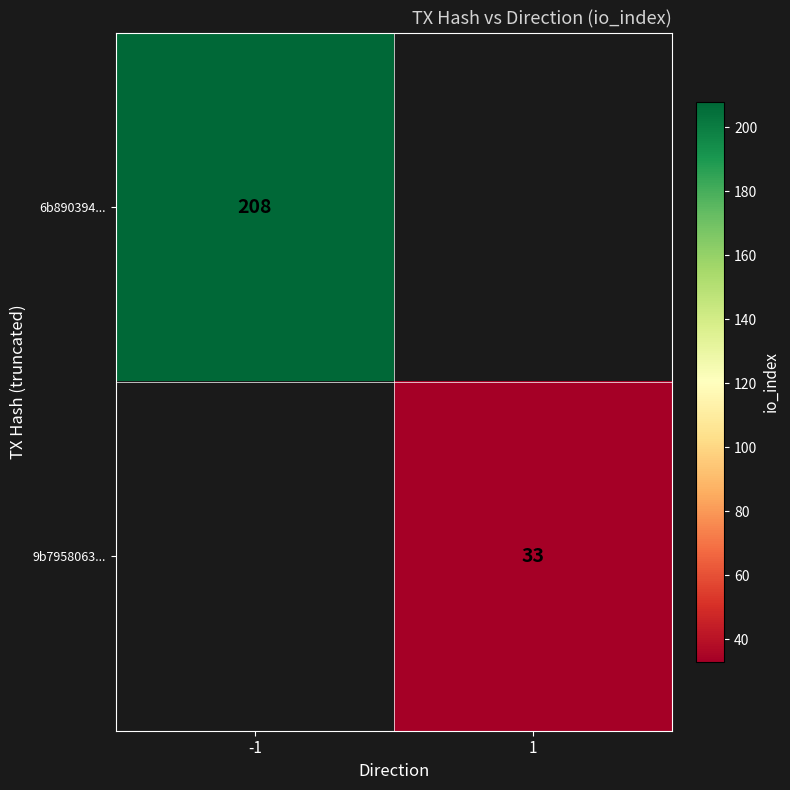

True or false: 9b7958063... has a value of 49.1 at 1.

False